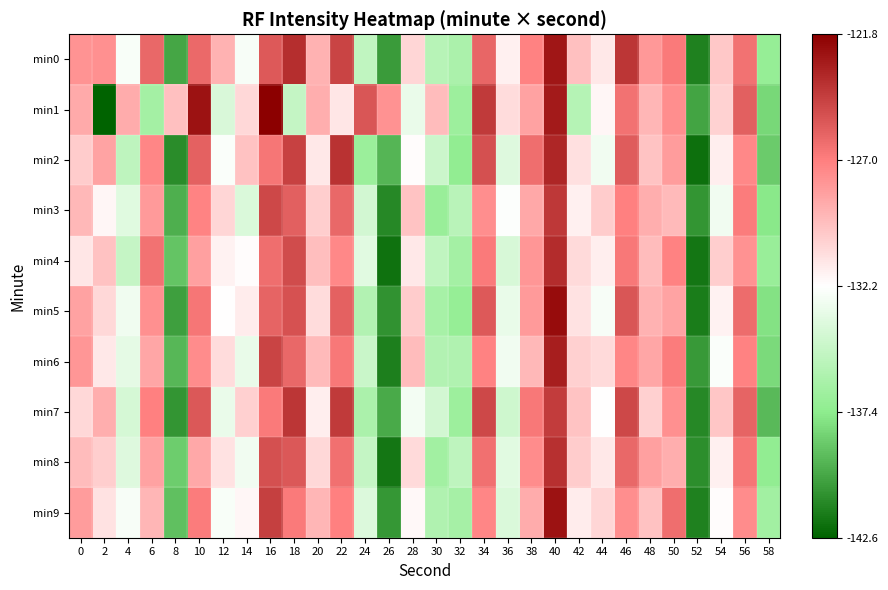

Rank the series by their maximum value, from highest to lowest.

min1, min5, min9, min0, min6, min2, min4, min8, min7, min3